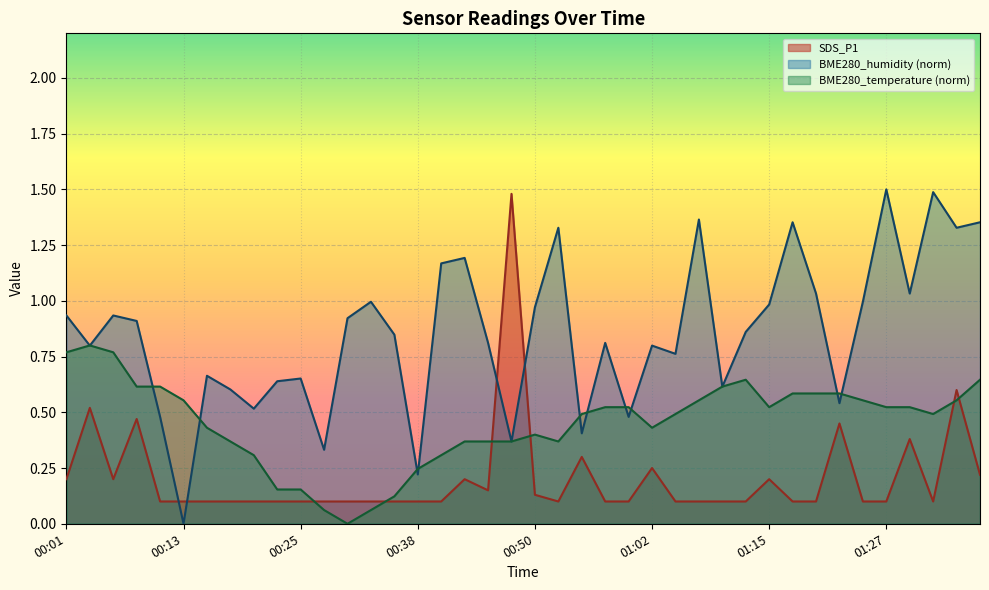

The BME280_humidity series shows 0.4 at 00:47. True or false?

True